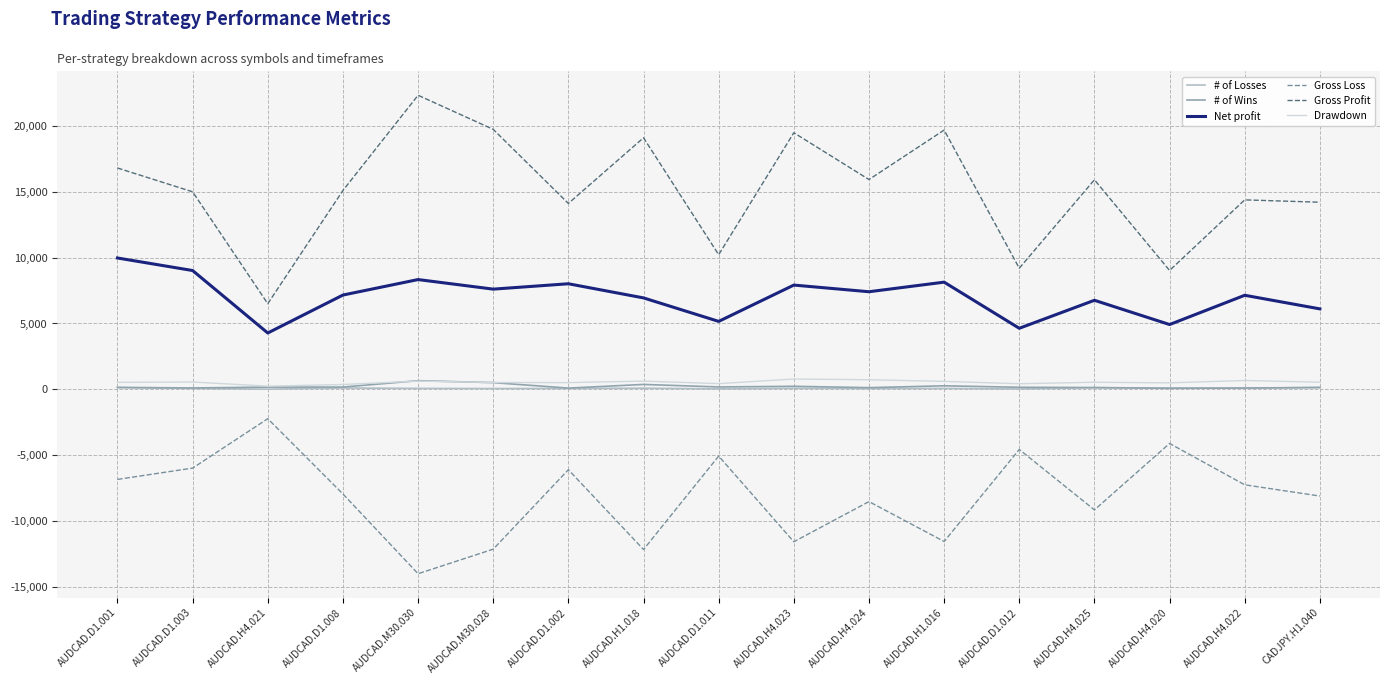

Read the Gross Profit value at CADJPY.H1.040.

14195.7